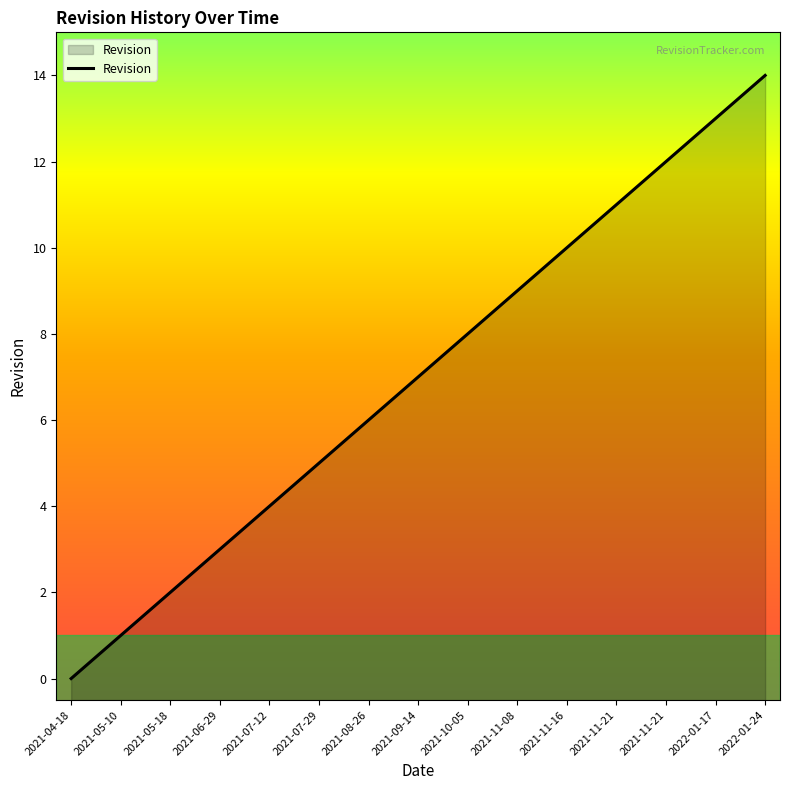

Count the number of data series in this chart.

1